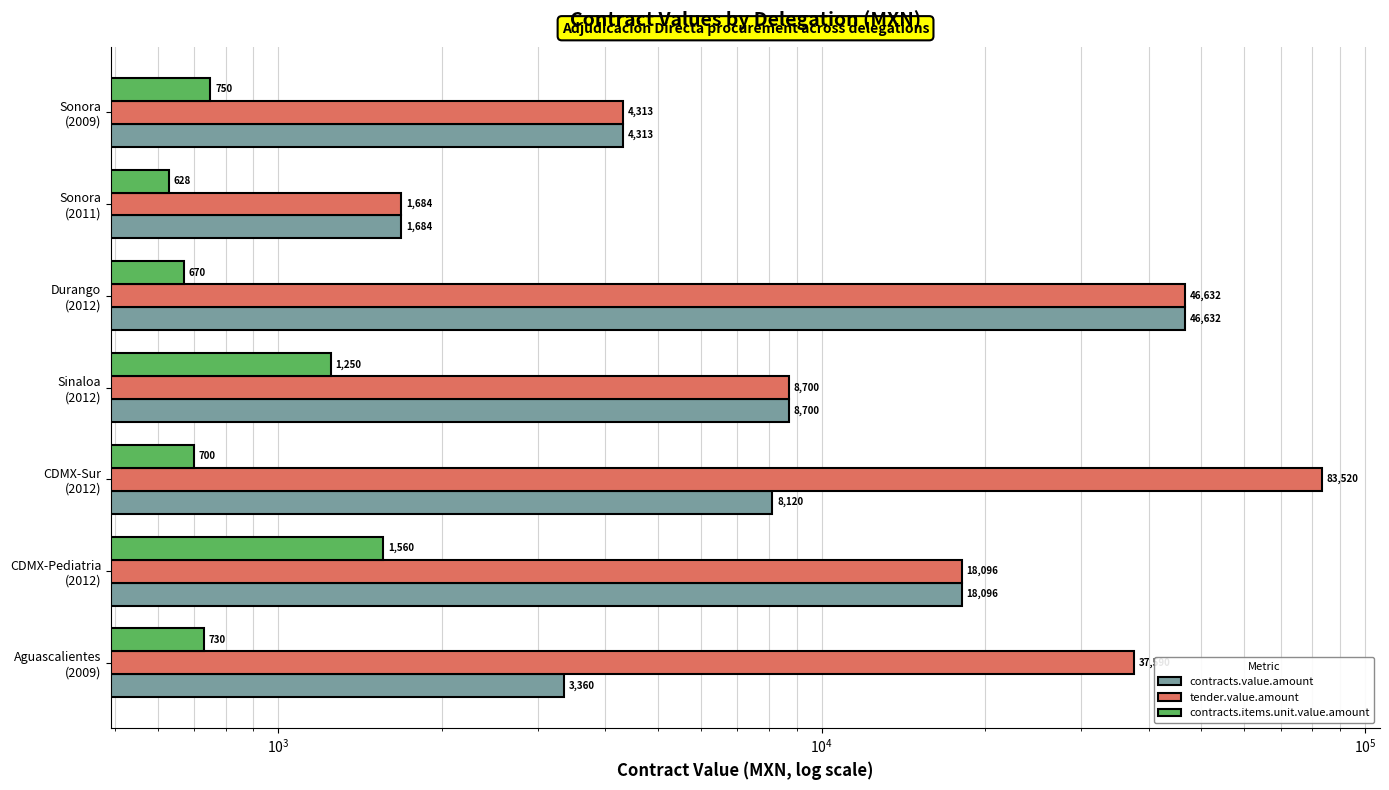

Which series has the largest range (max minus min)?

tender.value.amount